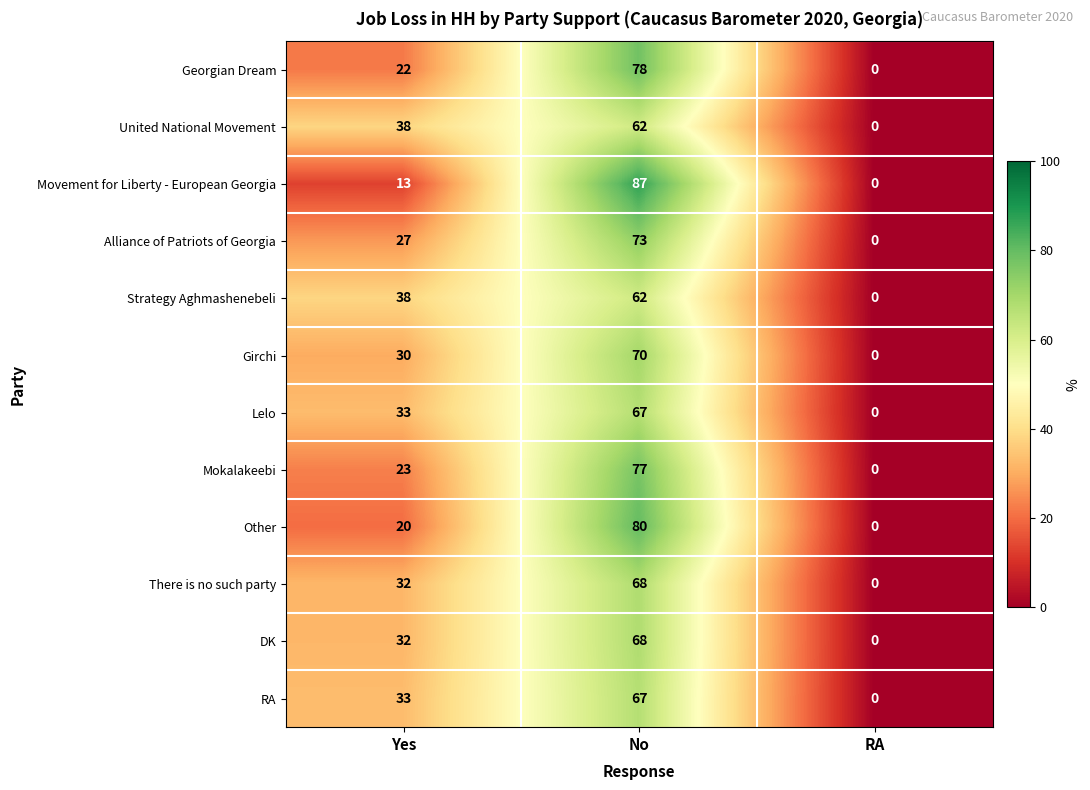

The Movement for Liberty - European Georgia series shows 13 at Yes. True or false?

True